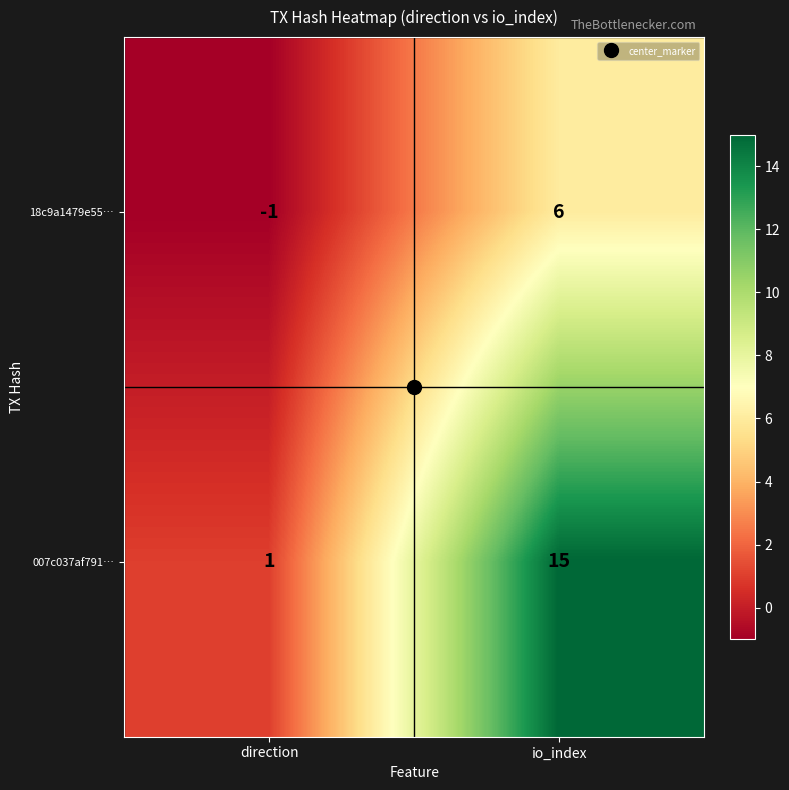

Is it true that 007c037af791… equals 1 at direction?

True